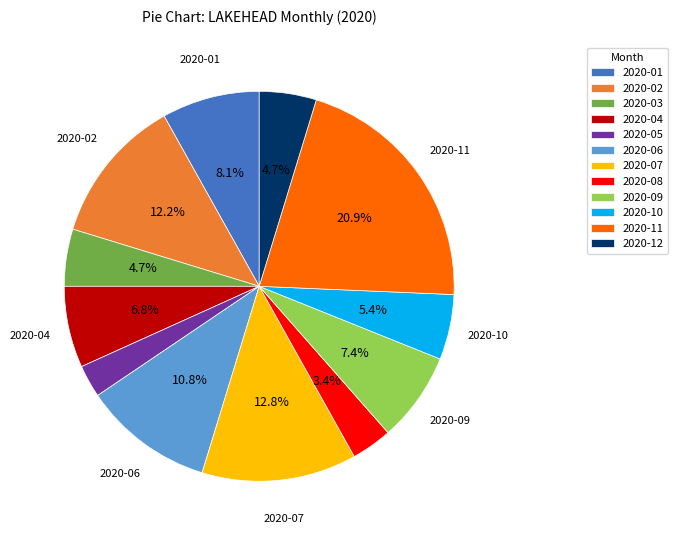

How many segments does this pie chart have?

12